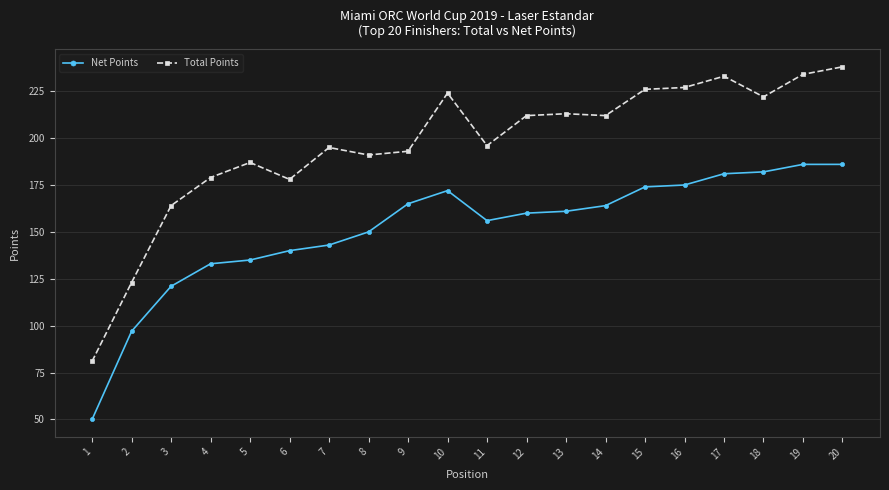

At how many categories does at least one series exceed 52?

20